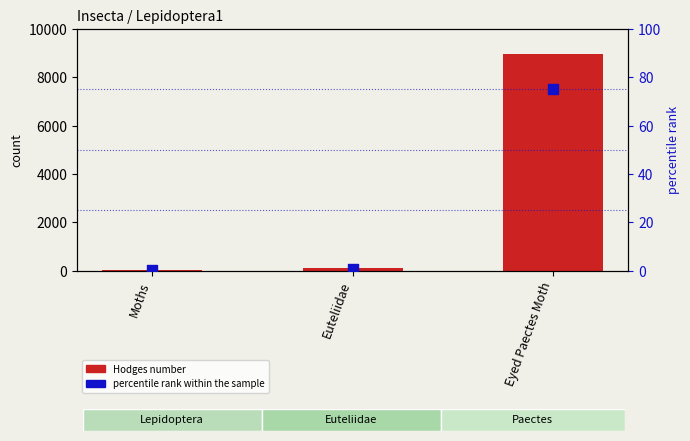

At which category is the sum across all series the highest?

Eyed Paectes Moth